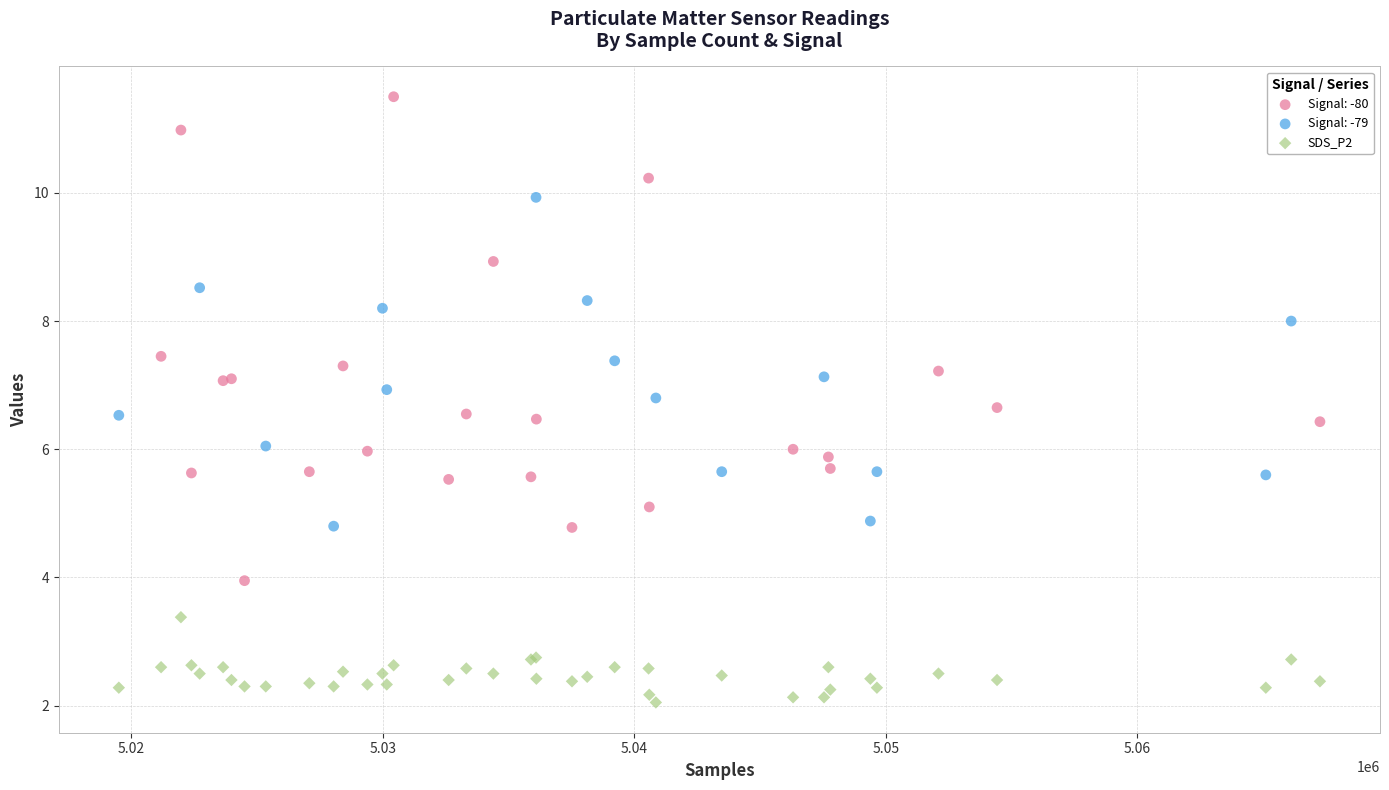

Which series has the widest spread of Y values?

Signal: -80